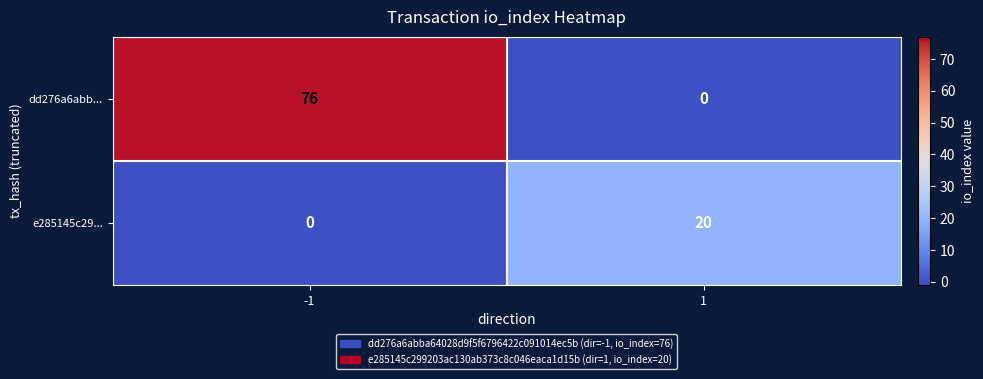

Reading left to right, list all the values displayed in this chart.

dd276a6abb...: -1=76	1=0
e285145c29...: -1=0	1=20